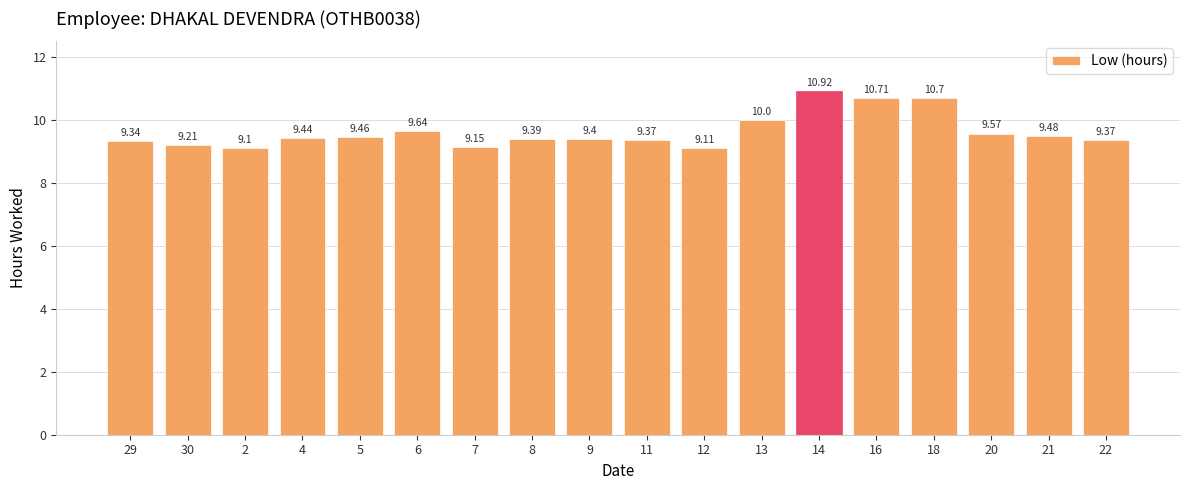

At which category does the chart reach its minimum across all series?

2